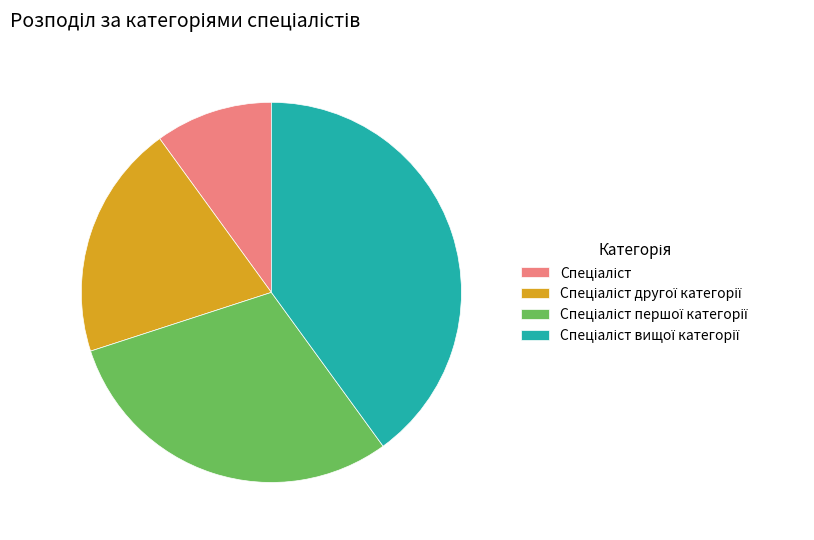

Does any single category account for the majority?

No